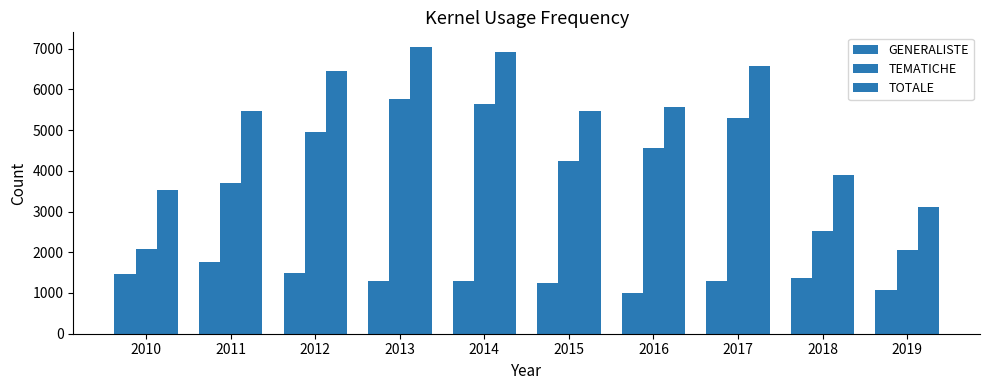

At which category does the chart reach its minimum across all series?

2016